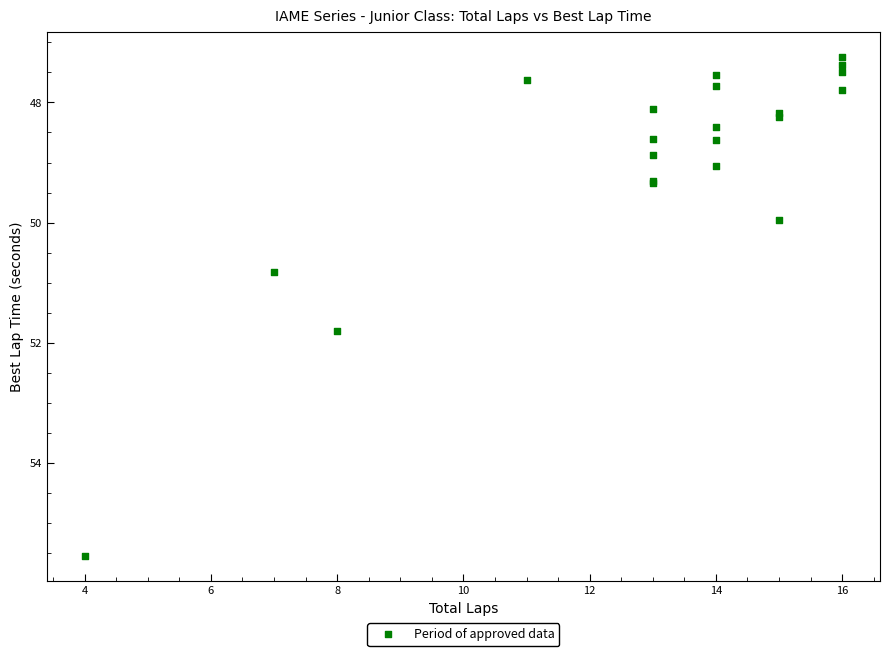

What Y value in the scatter plot is closest to 51?

50.8